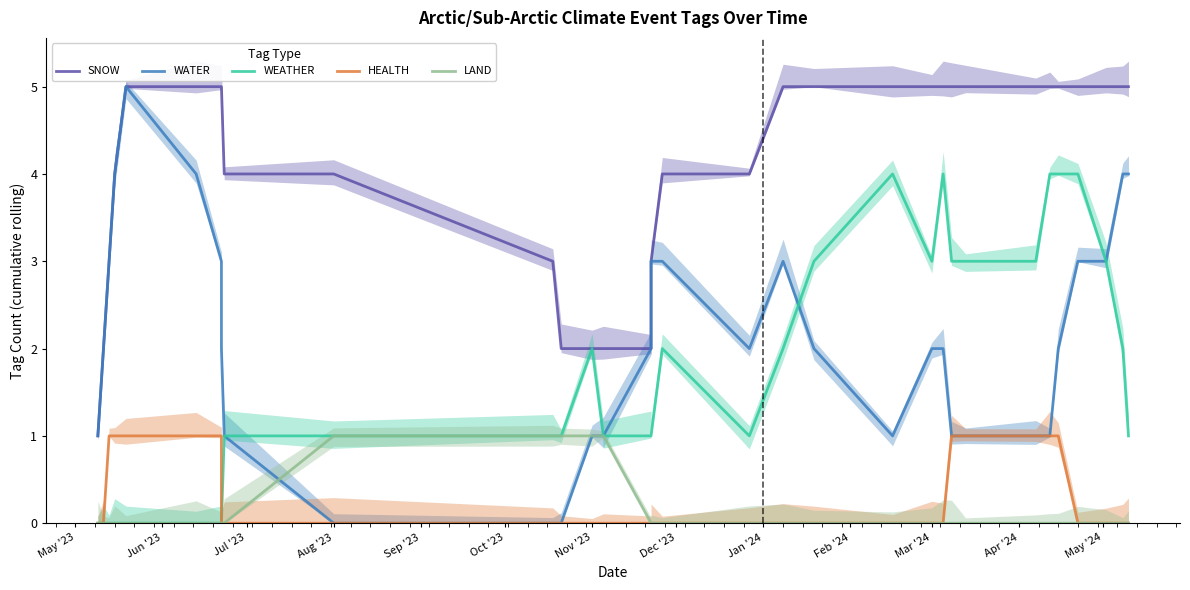

How many WEATHER values are between 1 and 3?

19